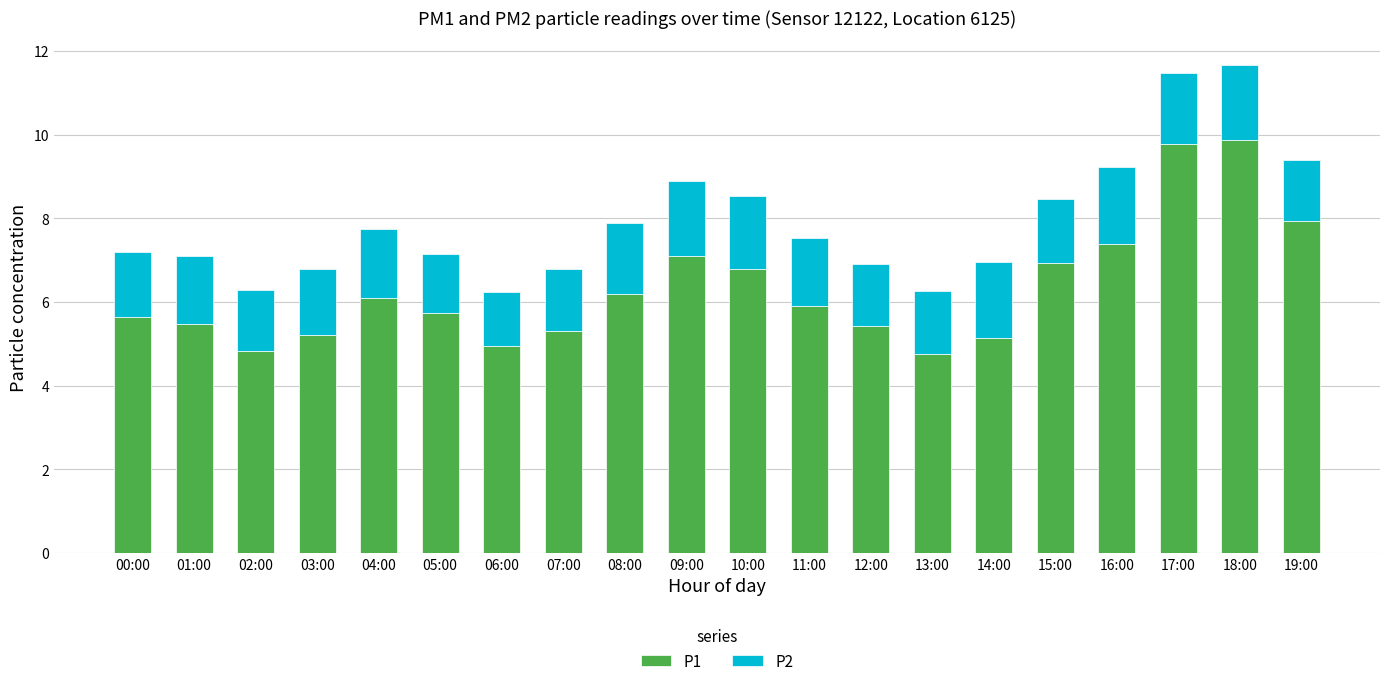

Is it true that P1 equals 2.3 at 19:00?

False